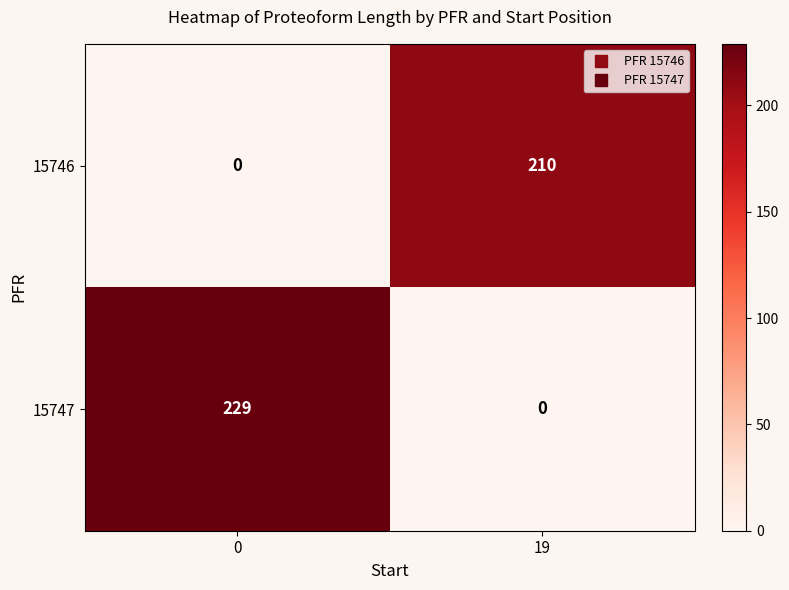

What is the spread (max minus min) of values at 0?

229